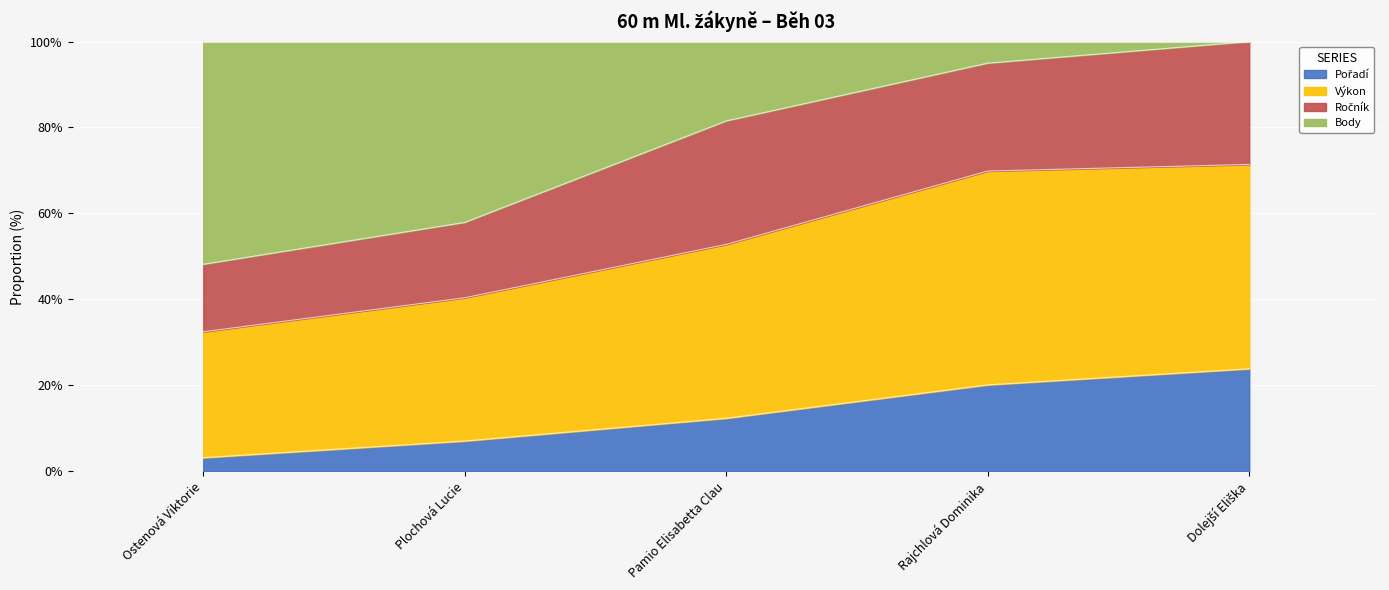

What is the difference between the maximum and second lowest values in the Výkon series?

0.4